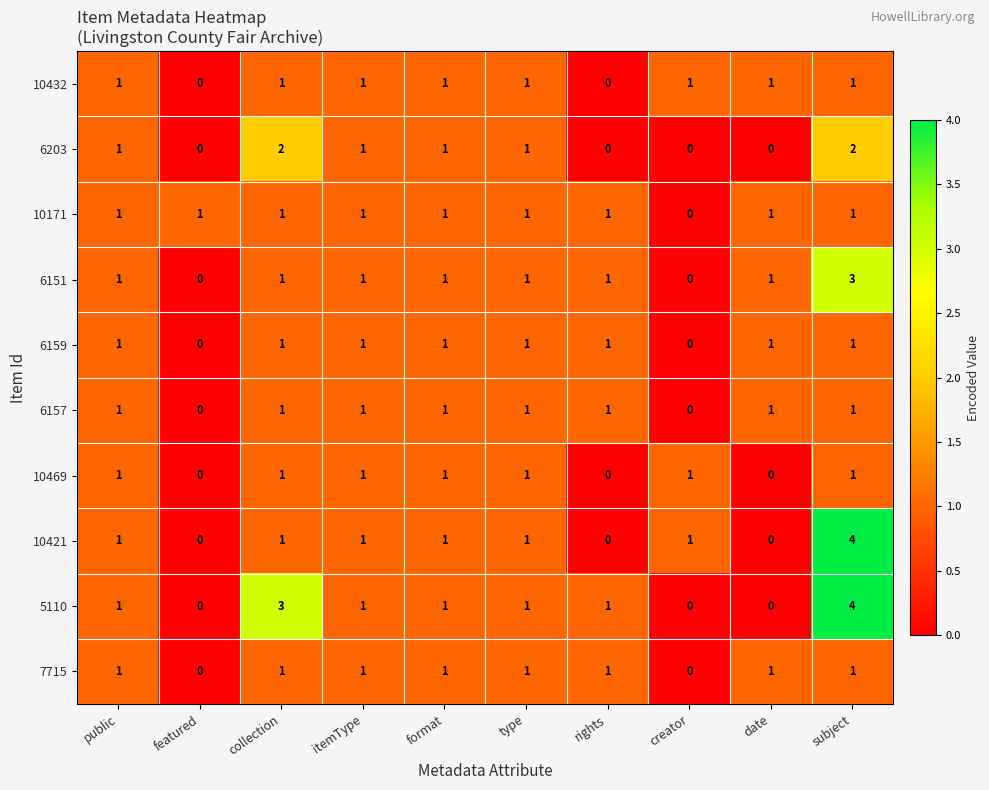

What is the total value across all series at itemType?

10